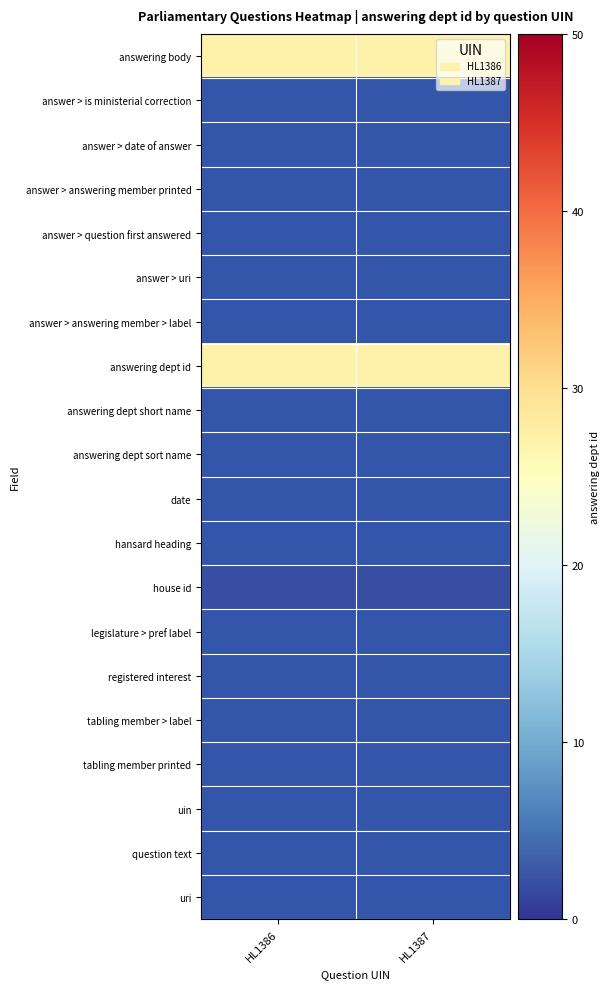

At which category does the chart reach its minimum across all series?

HL1386